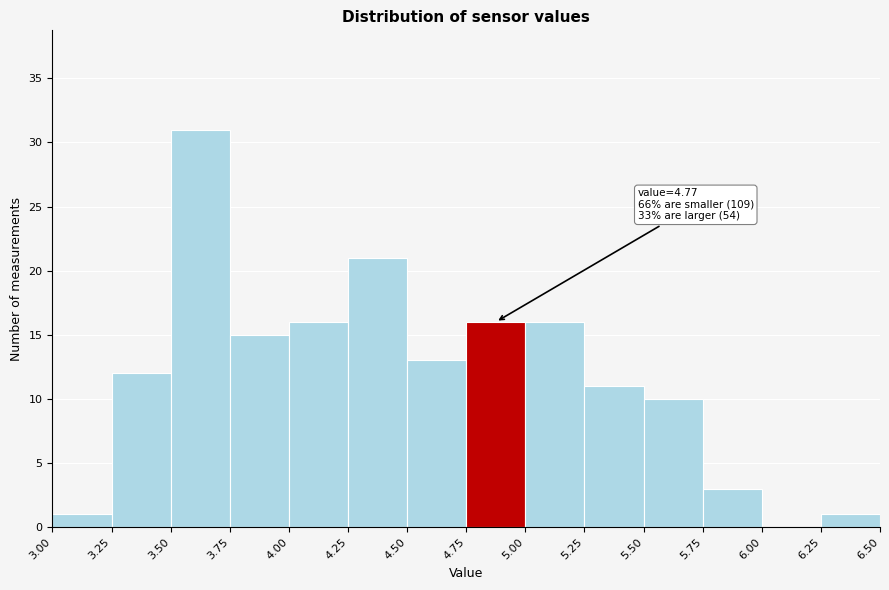

Over which range of the x-axis is the bar tallest?

3.50 to 3.75